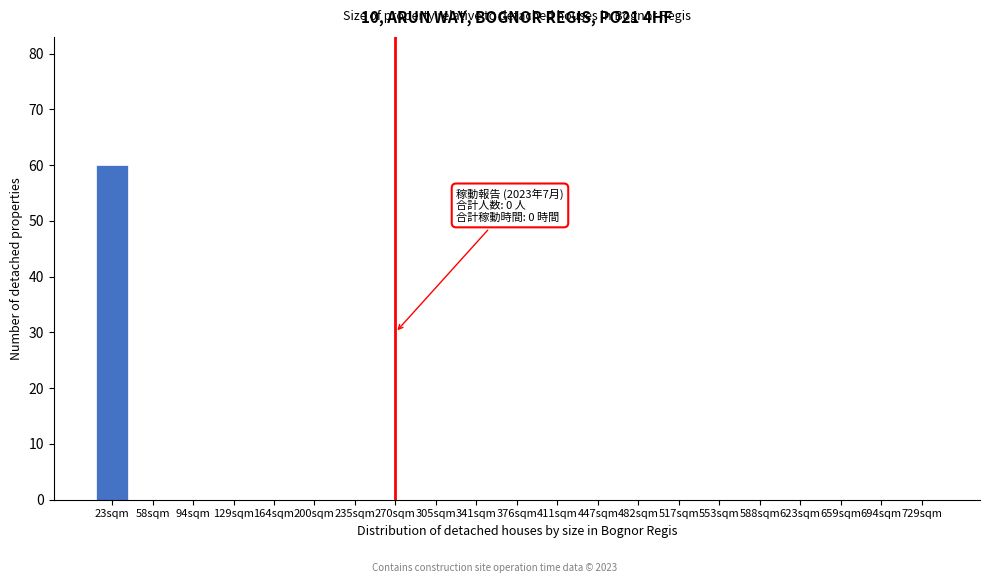

Reading left to right, extract all data points from this chart.

23sqm=60	58sqm=0	94sqm=0	129sqm=0	164sqm=0	200sqm=0	235sqm=0	270sqm=0	305sqm=0	341sqm=0	376sqm=0	411sqm=0	447sqm=0	482sqm=0	517sqm=0	553sqm=0	588sqm=0	623sqm=0	659sqm=0	694sqm=0	729sqm=0